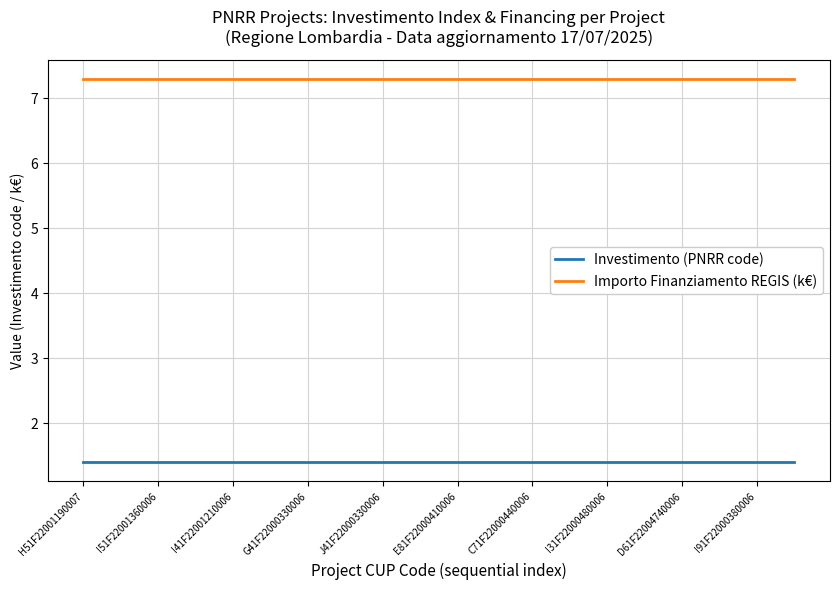

List the series in order of their peak value, lowest first.

Investimento (PNRR code), Importo Finanziamento REGIS (k€)